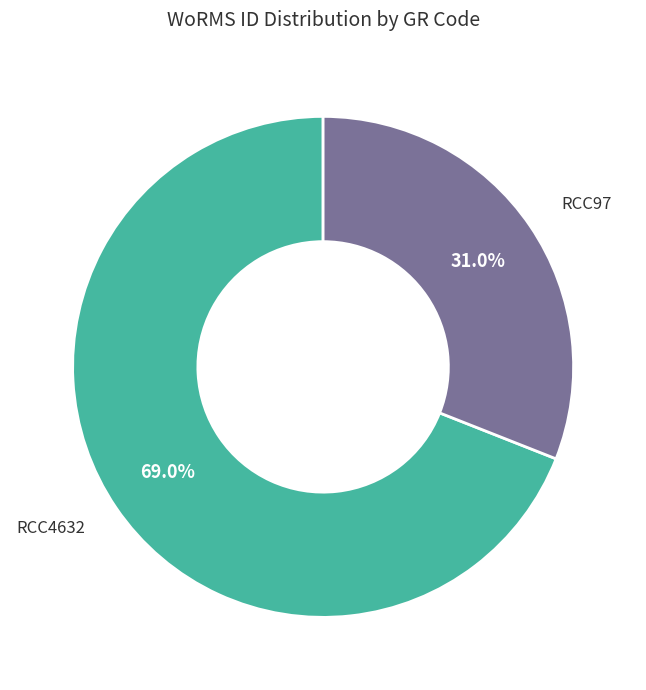

Does any single category account for the majority?

Yes